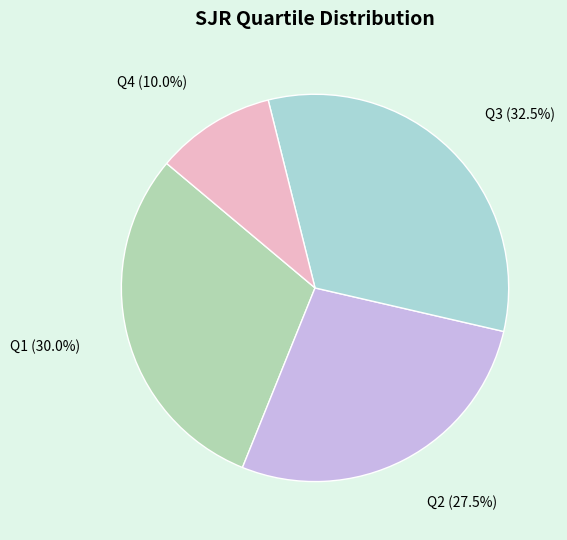

How many segments does this pie chart have?

4